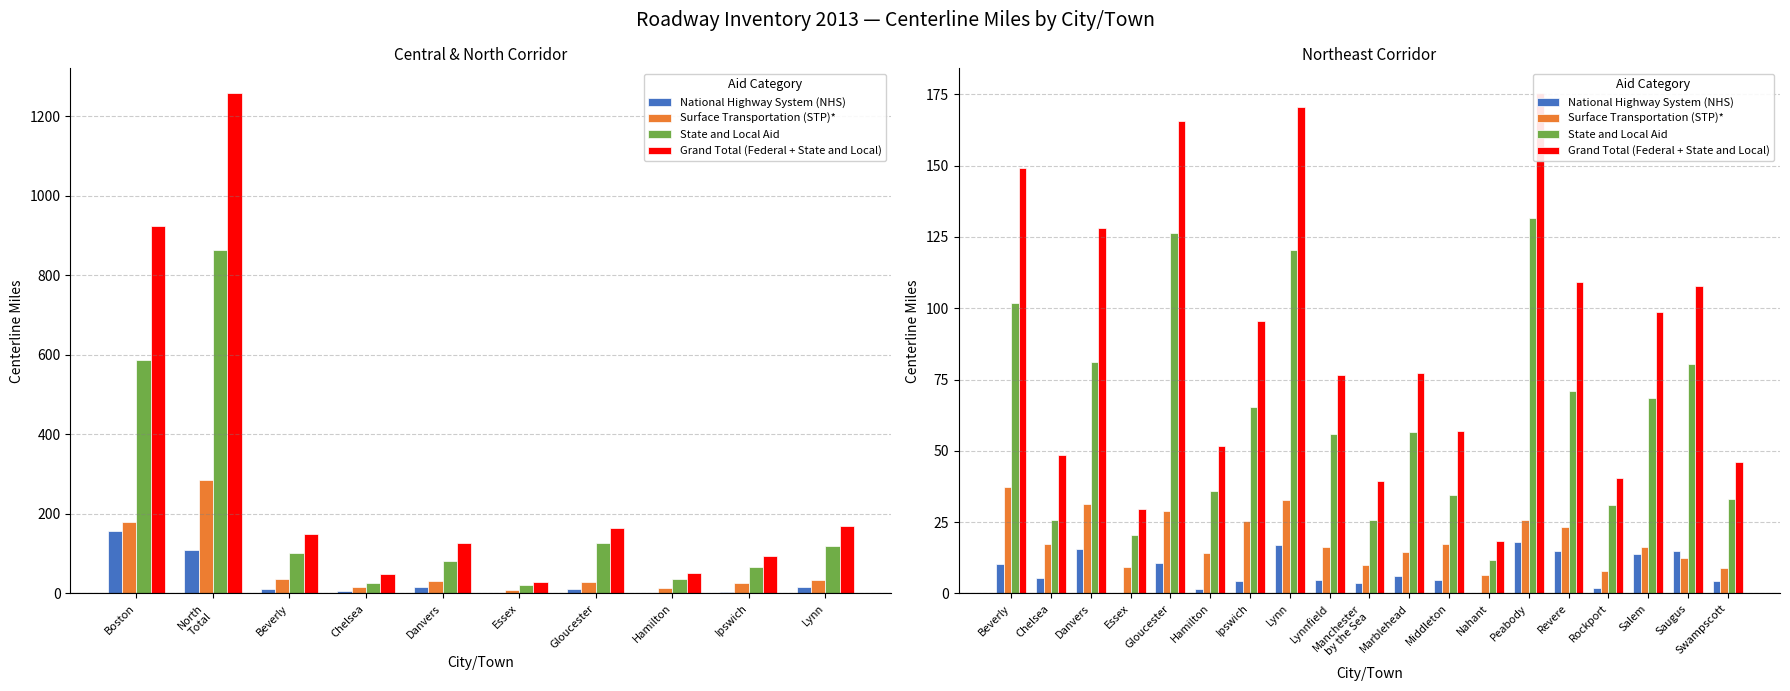

What is the value of the National Highway System (NHS) bar at the 19th from the left?

4.3